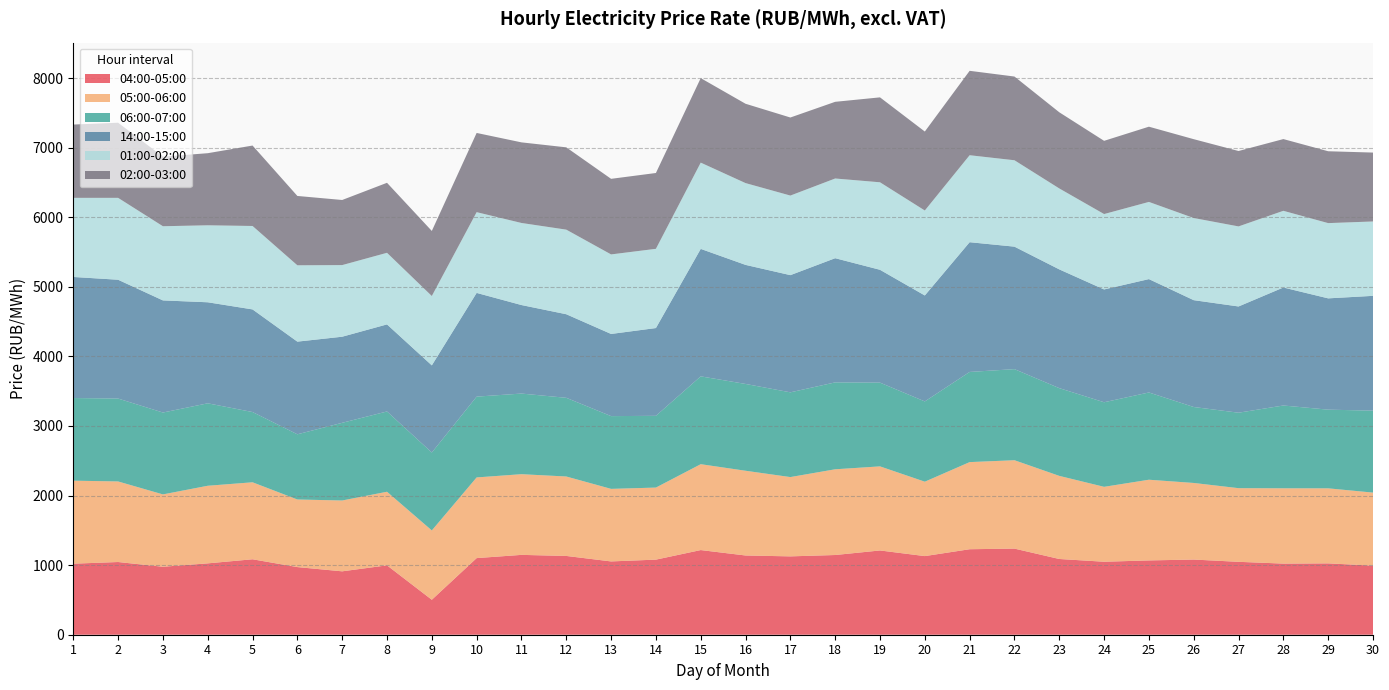

Reading left to right, what are all the values shown in this chart?

04:00-05:00: 1=1021.0	2=1044.8	3=976.7	4=1025.5	5=1084.2	6=972.0	7=911.0	8=997.1	9=502.6	10=1101.1	11=1147.4	12=1132.1	13=1053.4	14=1079.1	15=1216.6	16=1138.7	17=1126.0	18=1145.5	19=1210.8	20=1129.9	21=1228.6	22=1237.5	23=1088.3	24=1048.8	25=1067.8	26=1080.2	27=1047.6	28=1022.1	29=1025.5	30=992.7
05:00-06:00: 1=1192.8	2=1157.8	3=1039.8	4=1115.1	5=1106.3	6=971.4	7=1018.0	8=1057.5	9=996.1	10=1159.3	11=1159.5	12=1141.6	13=1042.5	14=1035.5	15=1234.0	16=1217.6	17=1139.5	18=1231.9	19=1208.4	20=1069.1	21=1252.0	22=1270.1	23=1194.3	24=1076.5	25=1159.6	26=1100.7	27=1058.4	28=1082.1	29=1078.2	30=1049.5
06:00-07:00: 1=1187.6	2=1191.3	3=1176.5	4=1184.8	5=1009.5	6=936.9	7=1116.2	8=1153.7	9=1119.6	10=1161.0	11=1158.6	12=1130.7	13=1045.4	14=1031.0	15=1262.2	16=1247.5	17=1217.7	18=1248.8	19=1203.4	20=1153.5	21=1295.7	22=1308.9	23=1260.8	24=1215.3	25=1253.9	26=1091.5	27=1084.3	28=1189.9	29=1130.5	30=1177.7
14:00-15:00: 1=1739.6	2=1707.3	3=1611.2	4=1451.8	5=1474.9	6=1331.5	7=1237.2	8=1251.2	9=1252.3	10=1490.5	11=1272.1	12=1201.0	13=1180.7	14=1261.3	15=1831.7	16=1710.9	17=1684.0	18=1784.5	19=1621.4	20=1522.7	21=1864.4	22=1760.1	23=1706.6	24=1621.0	25=1629.2	26=1535.2	27=1526.7	28=1695.5	29=1599.5	30=1649.7
01:00-02:00: 1=1136.8	2=1176.7	3=1065.9	4=1106.3	5=1198.9	6=1097.1	7=1029.3	8=1028.8	9=996.7	10=1160.3	11=1179.4	12=1215.5	13=1143.0	14=1138.6	15=1239.5	16=1175.3	17=1143.5	18=1145.3	19=1257.5	20=1220.9	21=1249.9	22=1241.5	23=1163.1	24=1083.4	25=1109.0	26=1180.4	27=1150.5	28=1102.1	29=1081.3	30=1068.9
02:00-03:00: 1=1053.3	2=1079.7	3=999.7	4=1036.0	5=1155.8	6=996.5	7=935.5	8=1005.9	9=935.0	10=1138.3	11=1158.3	12=1182.7	13=1086.3	14=1089.5	15=1214.3	16=1140.1	17=1121.7	18=1101.9	19=1220.4	20=1134.8	21=1212.9	22=1203.1	23=1094.5	24=1052.3	25=1081.2	26=1133.2	27=1083.6	28=1030.9	29=1032.6	30=990.1